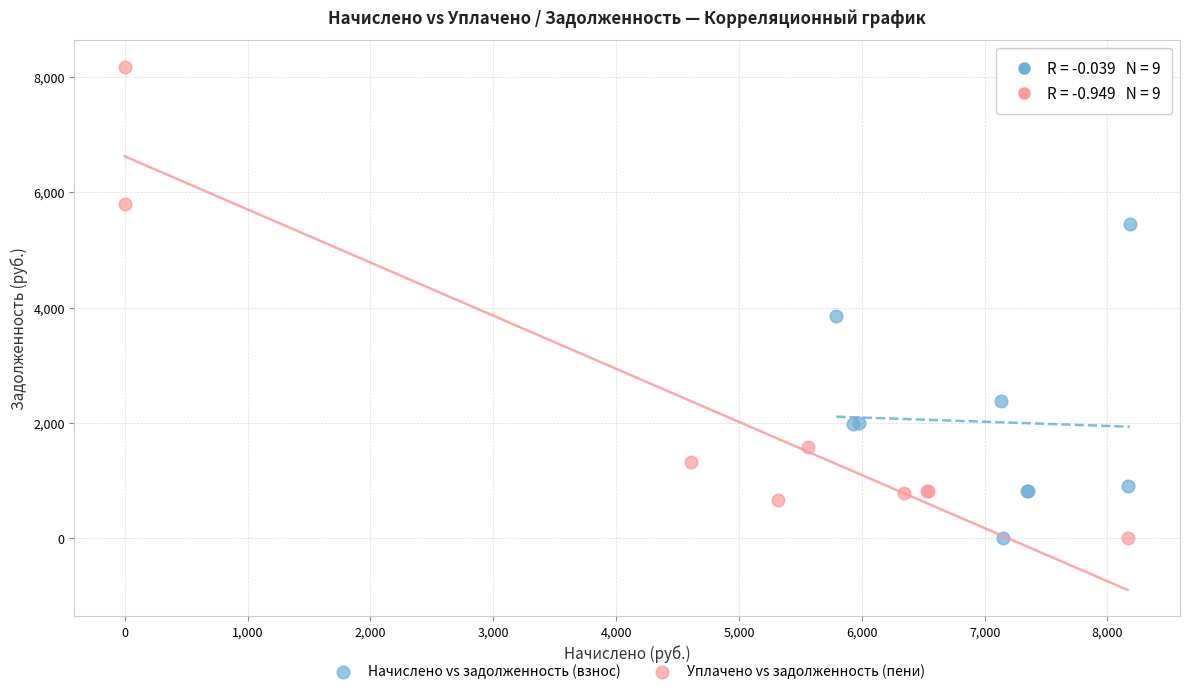

What are all the series names shown in the legend?

Начислено vs задолженность (взнос), Уплачено vs задолженность (пени)